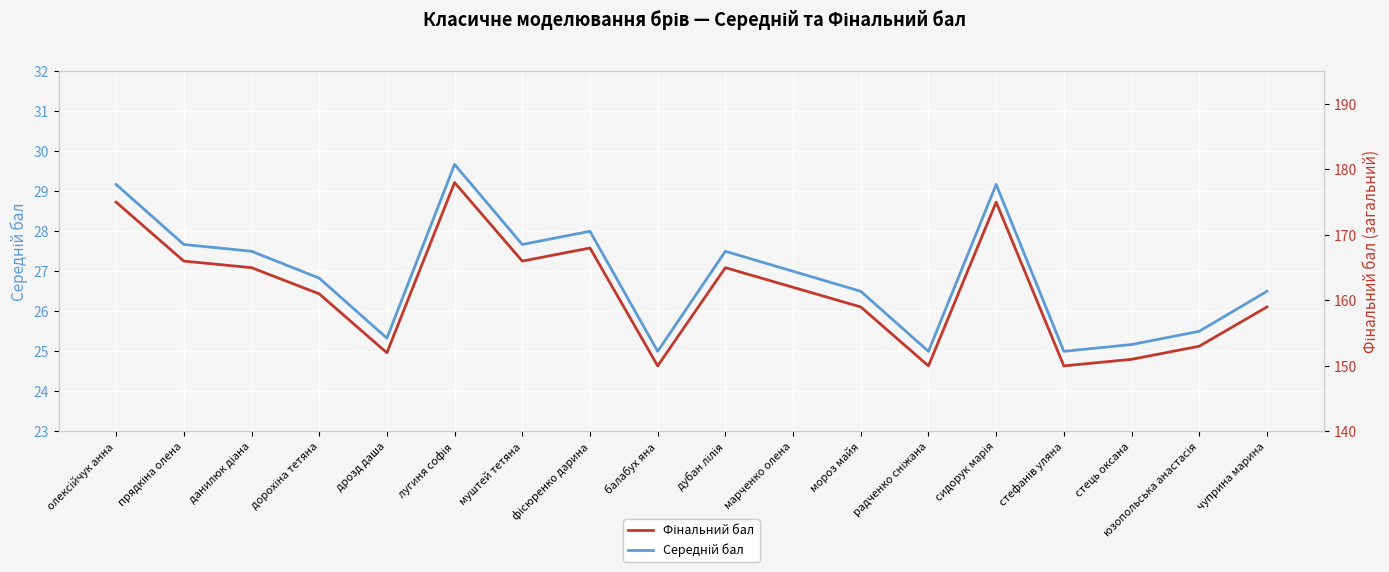

Which series has the widest spread of values?

Фінальний бал